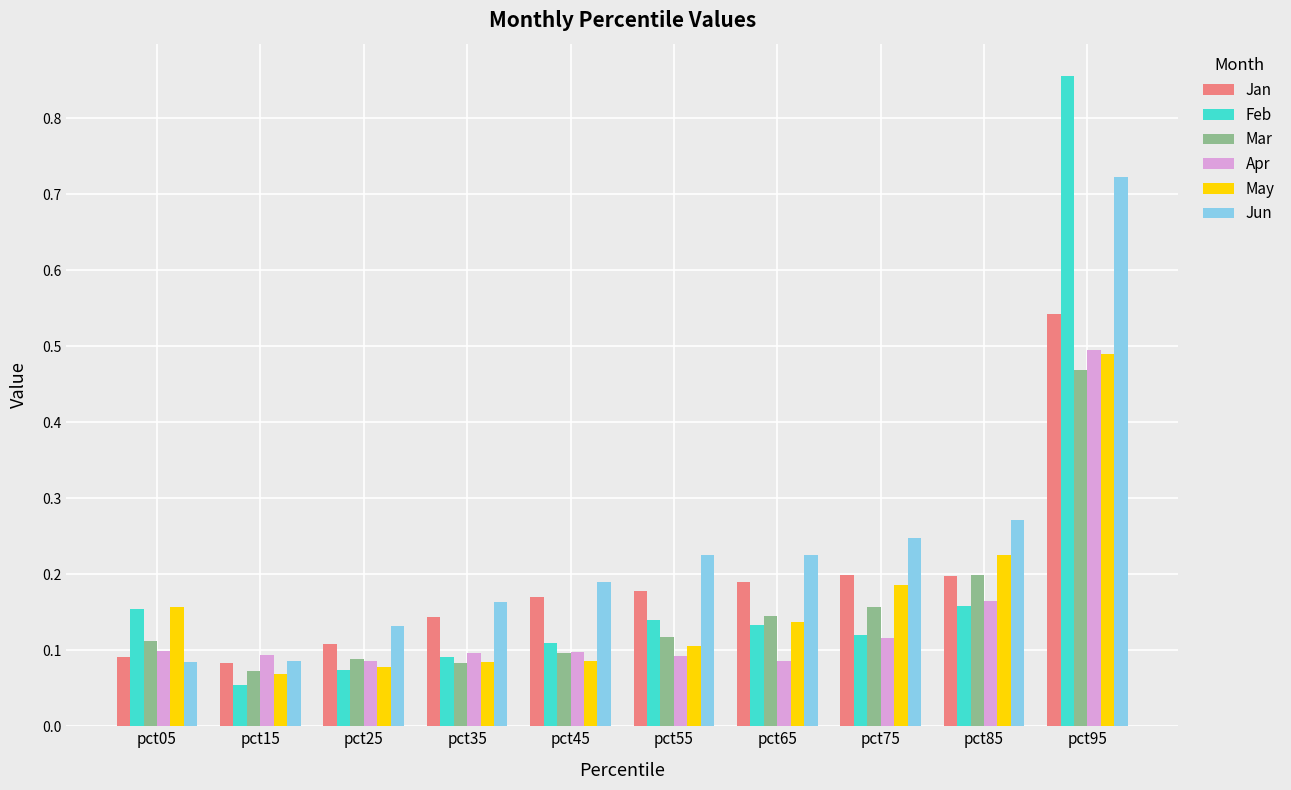

What is the difference between the Apr values at pct95 and pct05?

0.4